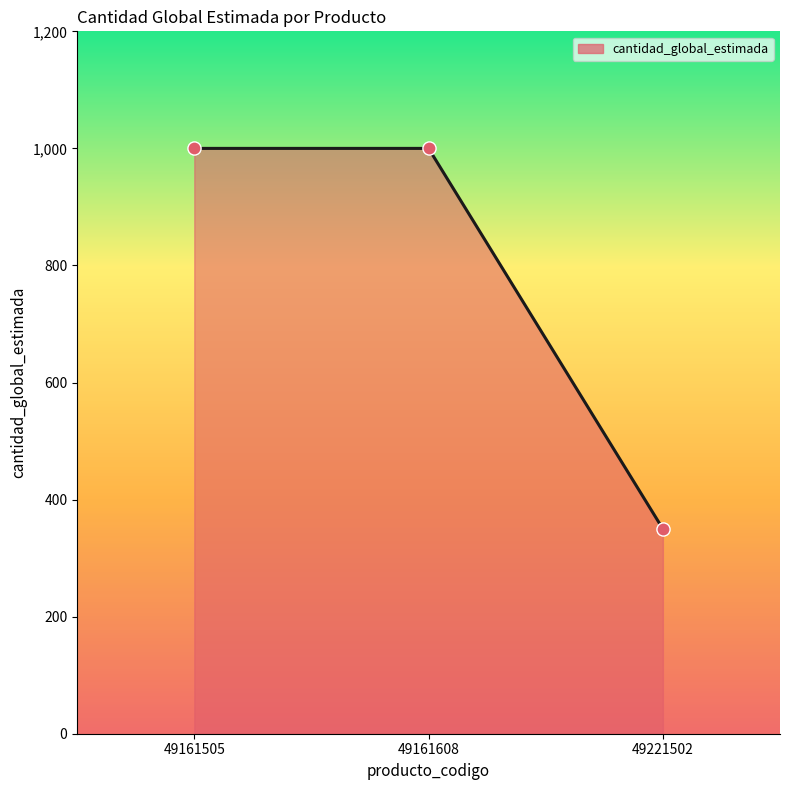

Approximately how many times larger is the value at 49161505 compared to 49221502?

2.9